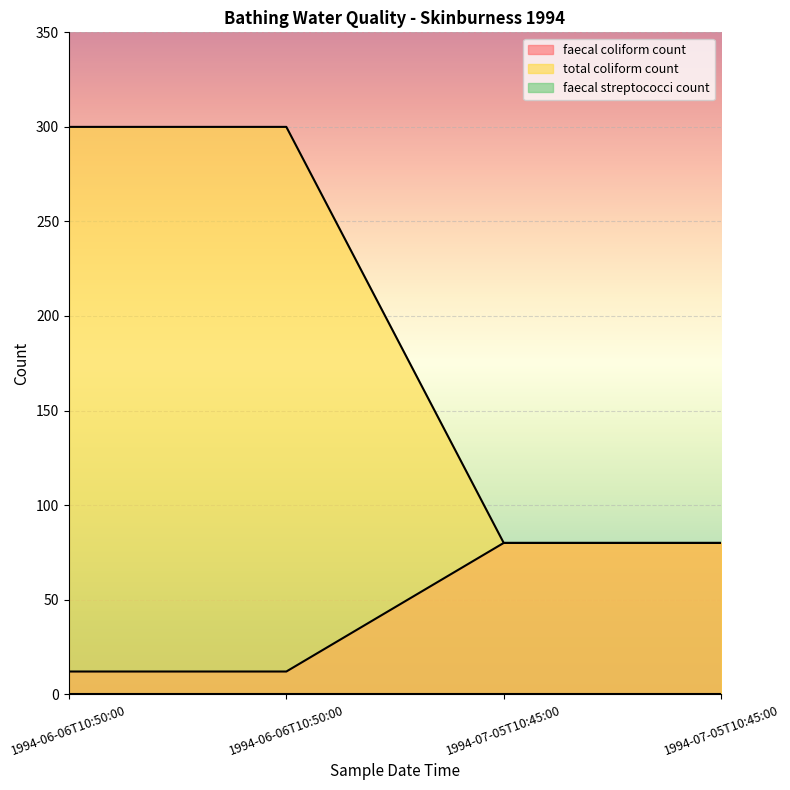

Reading left to right, transcribe all the data shown in this chart.

faecal coliform count: 12	12	80	80
total coliform count: 300	300	80	80